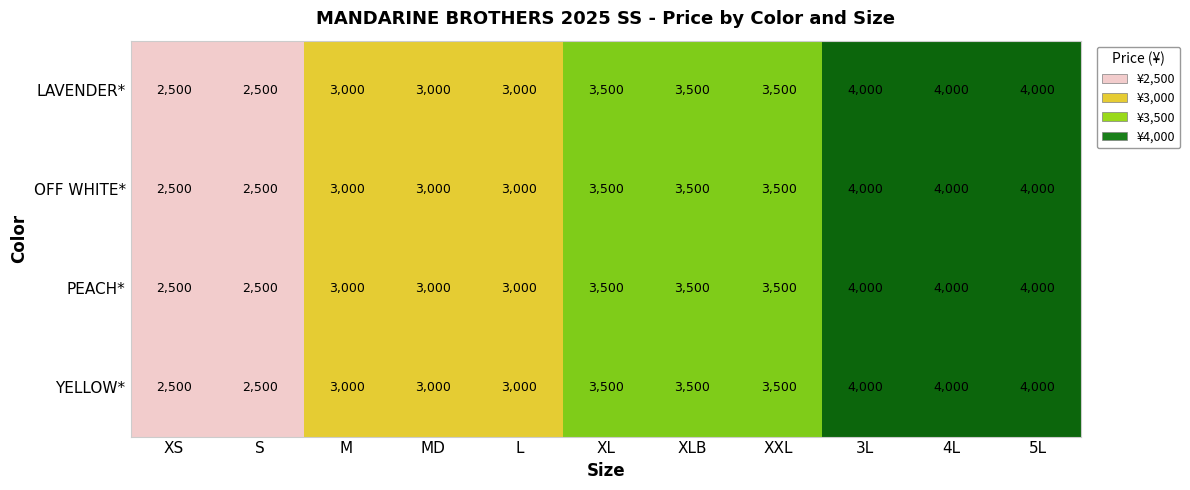

What is the smallest value displayed?

2500